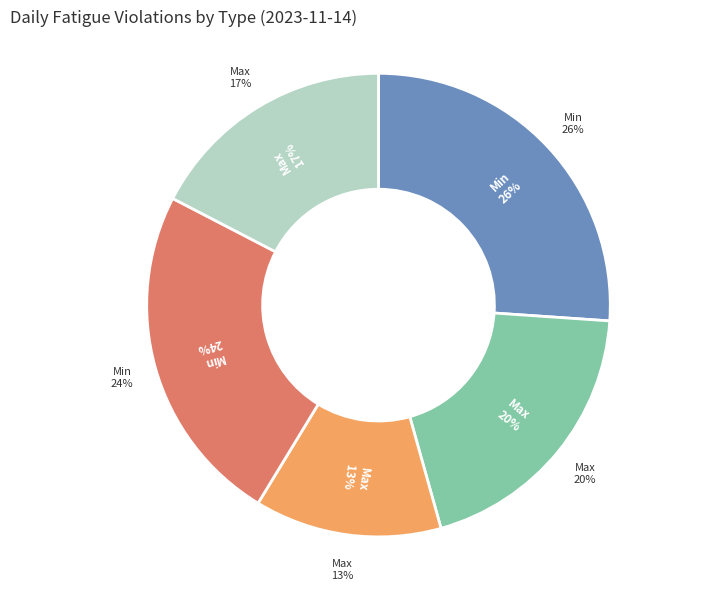

What percentage is NOT represented by Max on Duty Hours in 24 Hour Cycle?

87.0%